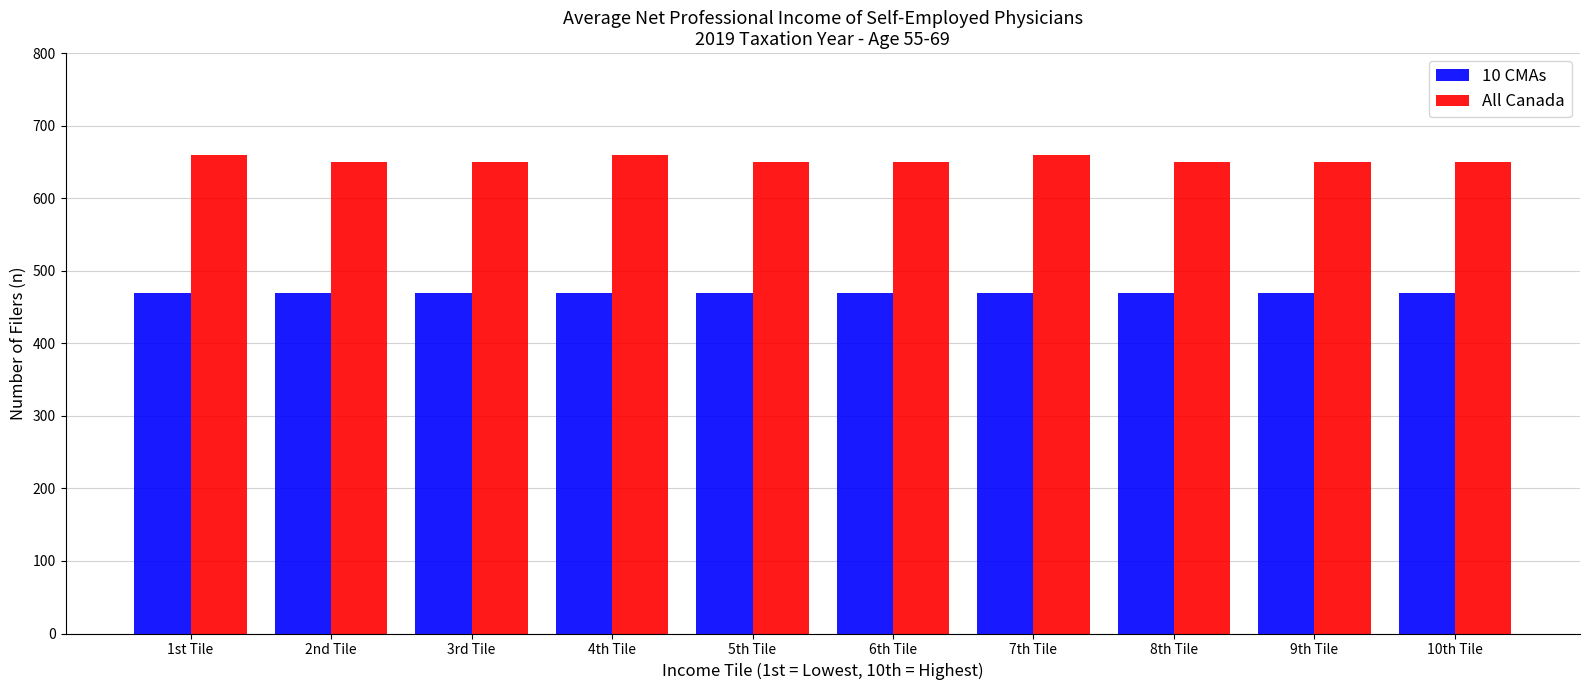

Reading right to left, extract all data points from this chart.

10 CMAs: 470	470	470	470	470	470	470	470	470	470
All Canada: 650	650	650	660	650	650	660	650	650	660